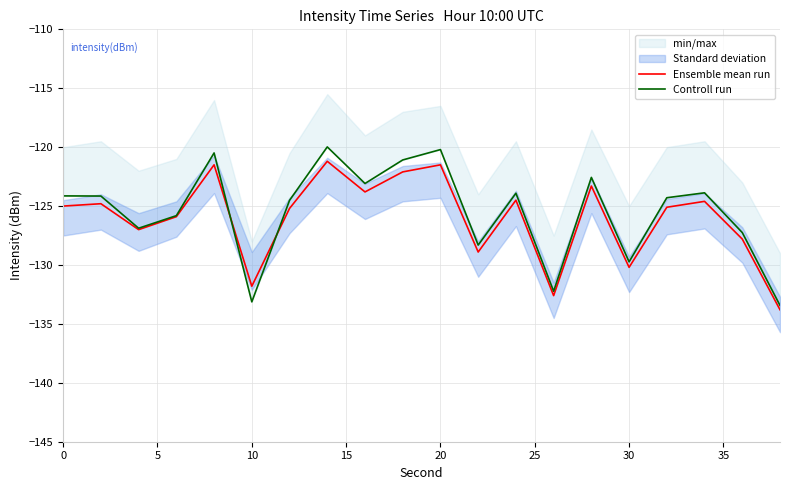

What is the maximum value for Ensemble mean run?

-121.2